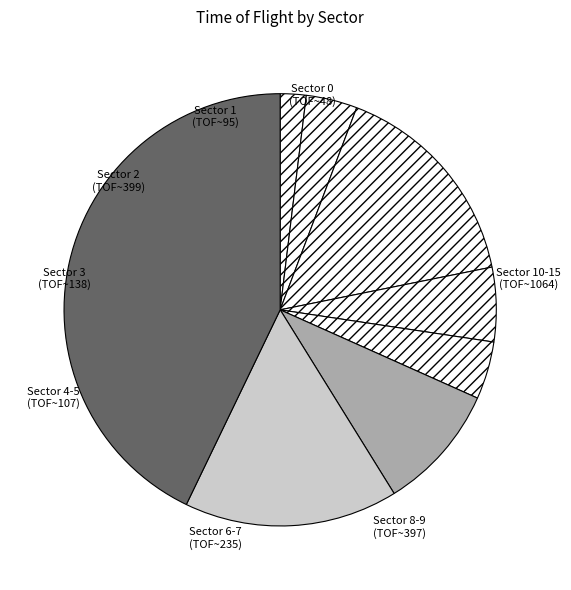

Is there a majority slice in this chart?

No